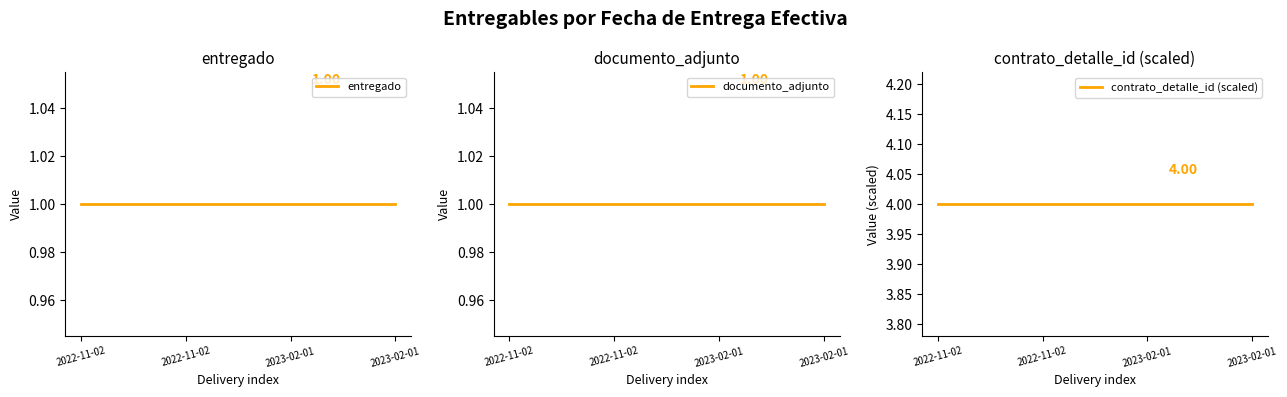

At which category is the sum across all series the highest?

2022-11-02